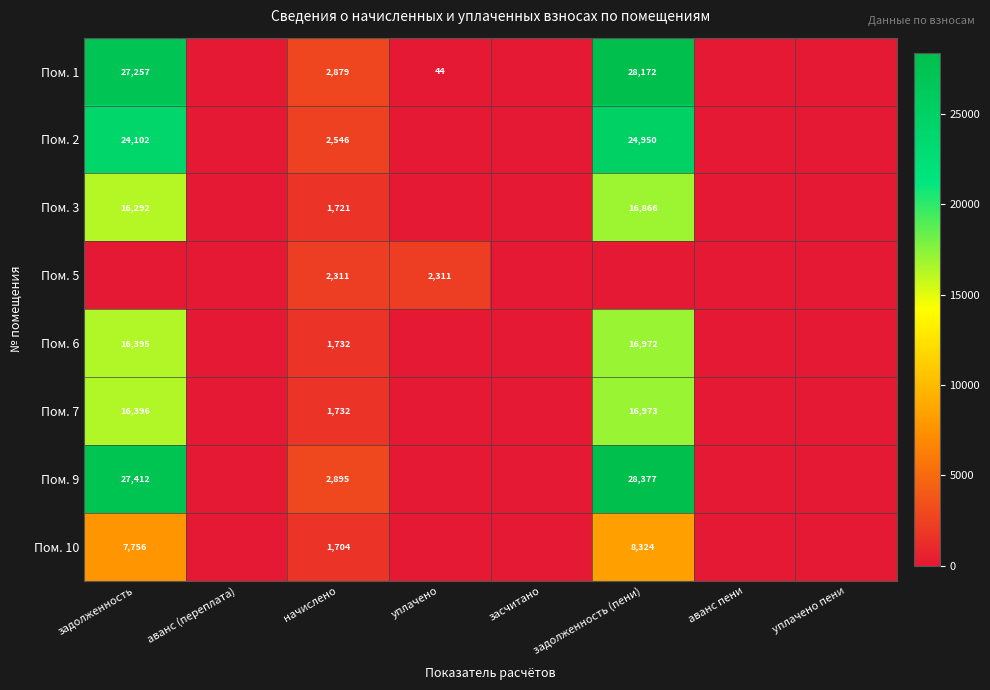

The value of Пом. 7 at задолженность (пени) is 16973. True or false?

True